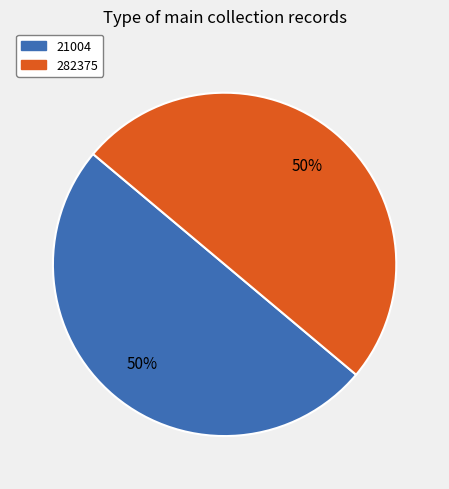

To the nearest percent, what is the average slice percentage?

50%